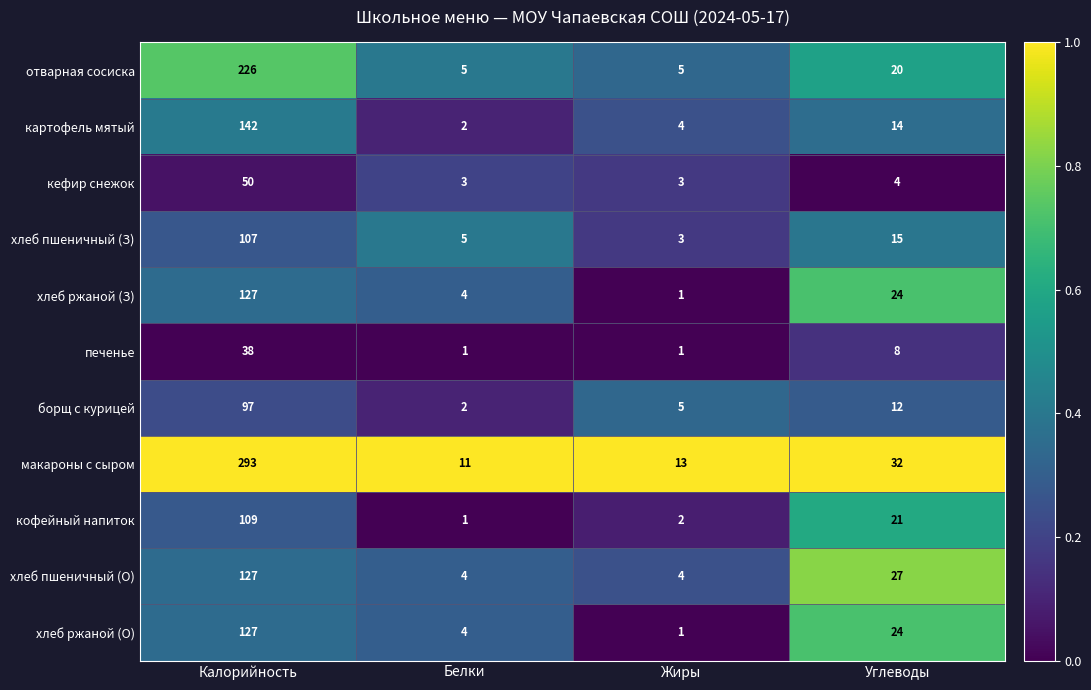

What is the highest value of the хлеб ржаной (З) series?

127